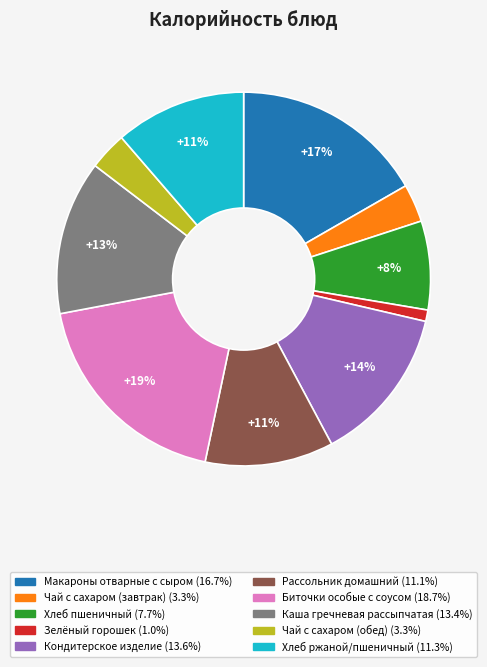

Count the number of slices in the pie.

10